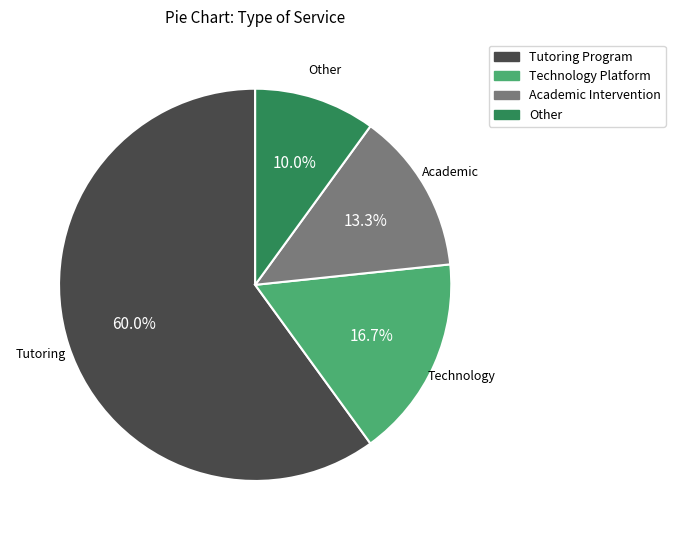

What percentage is the Technology Platform slice, to the nearest percent?

17%